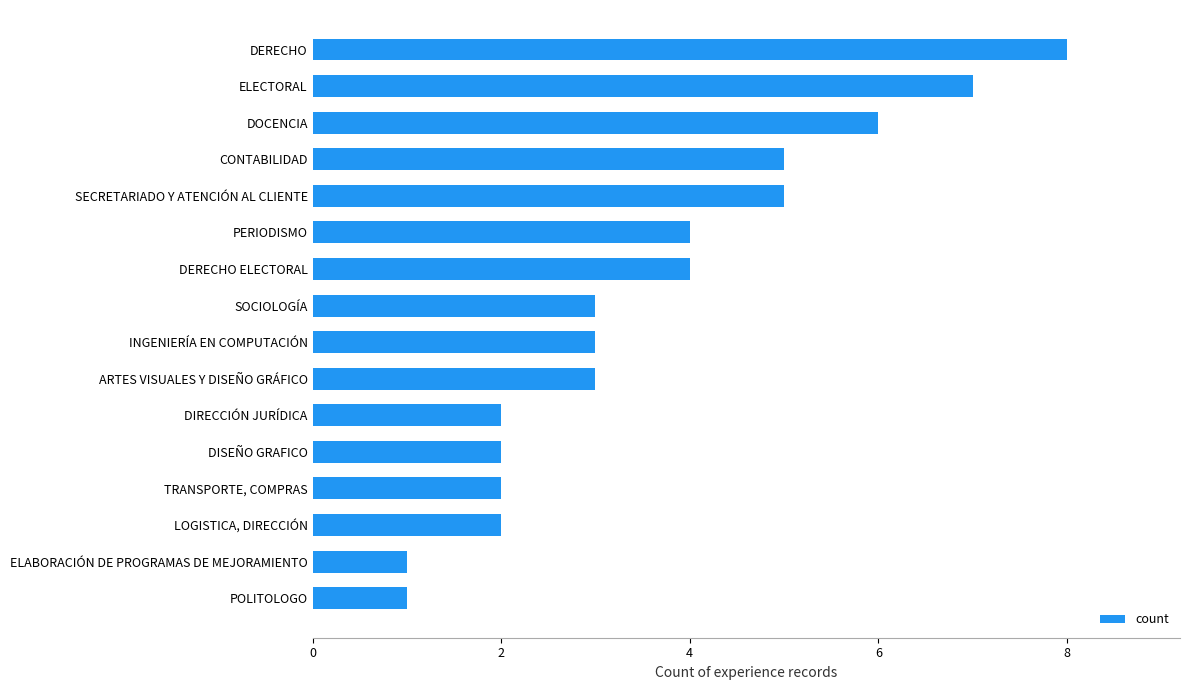

Reading bottom to top, list all the values displayed in this chart.

1	1	2	2	2	2	3	3	3	4	4	5	5	6	7	8